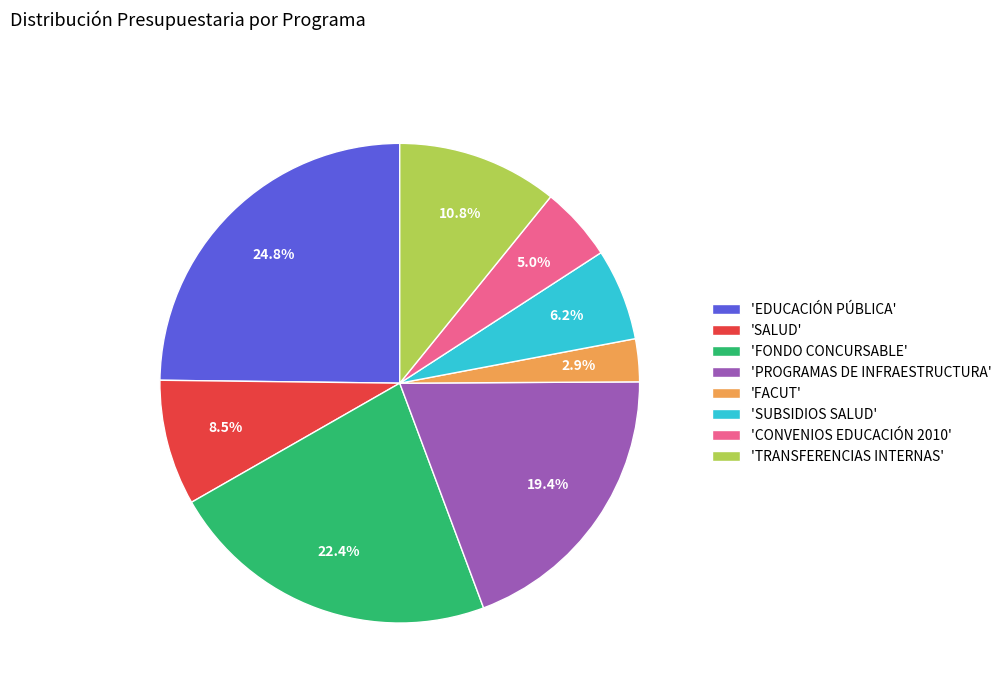

Rank the categories by value from highest to lowest.

'EDUCACIÓN PÚBLICA', 'FONDO CONCURSABLE', 'PROGRAMAS DE INFRAESTRUCTURA', 'TRANSFERENCIAS INTERNAS', 'SALUD', 'SUBSIDIOS SALUD', 'CONVENIOS EDUCACIÓN 2010', 'FACUT'